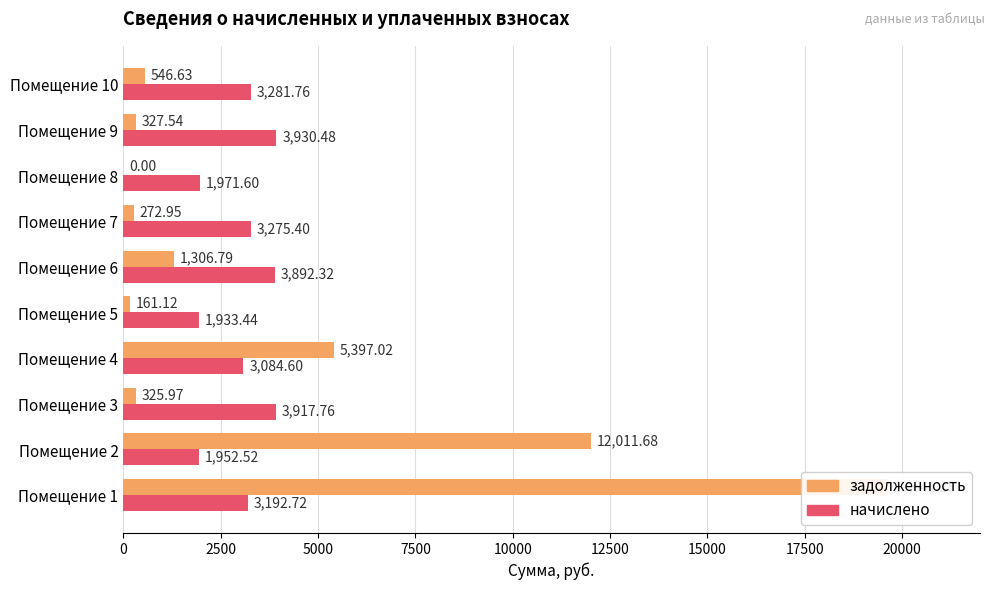

At how many categories does at least one series exceed 14724?

1